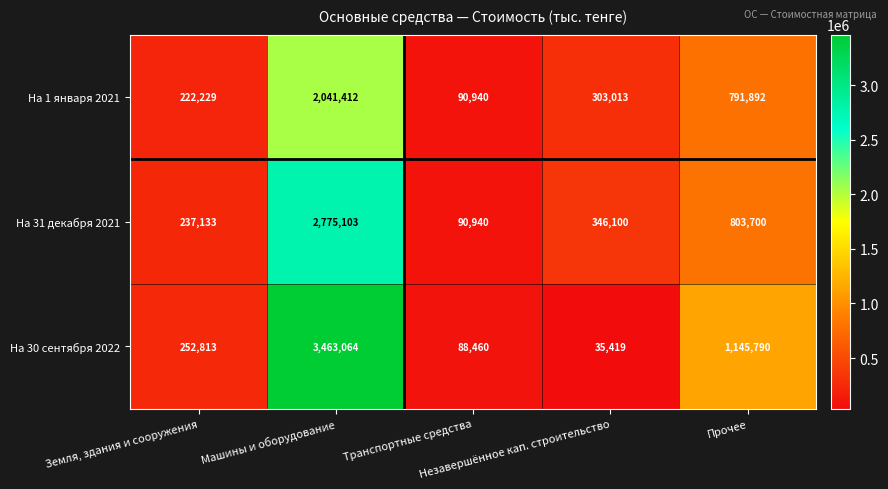

Rank the series by their maximum value, from highest to lowest.

На 30 сентября 2022, На 31 декабря 2021, На 1 января 2021